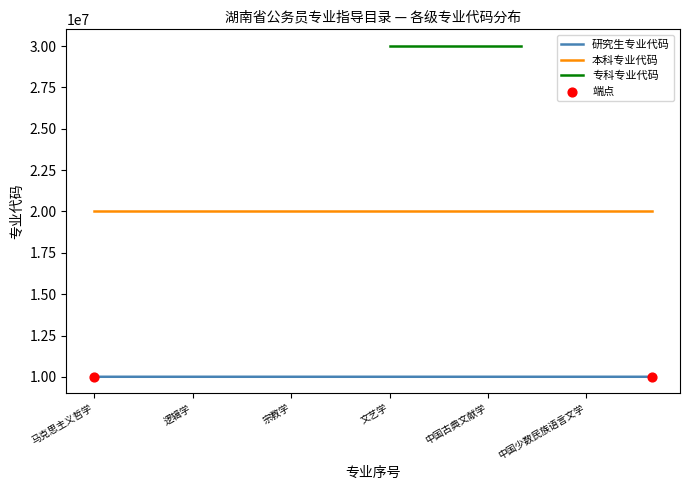

Which series has the widest spread of Y values?

专科专业代码